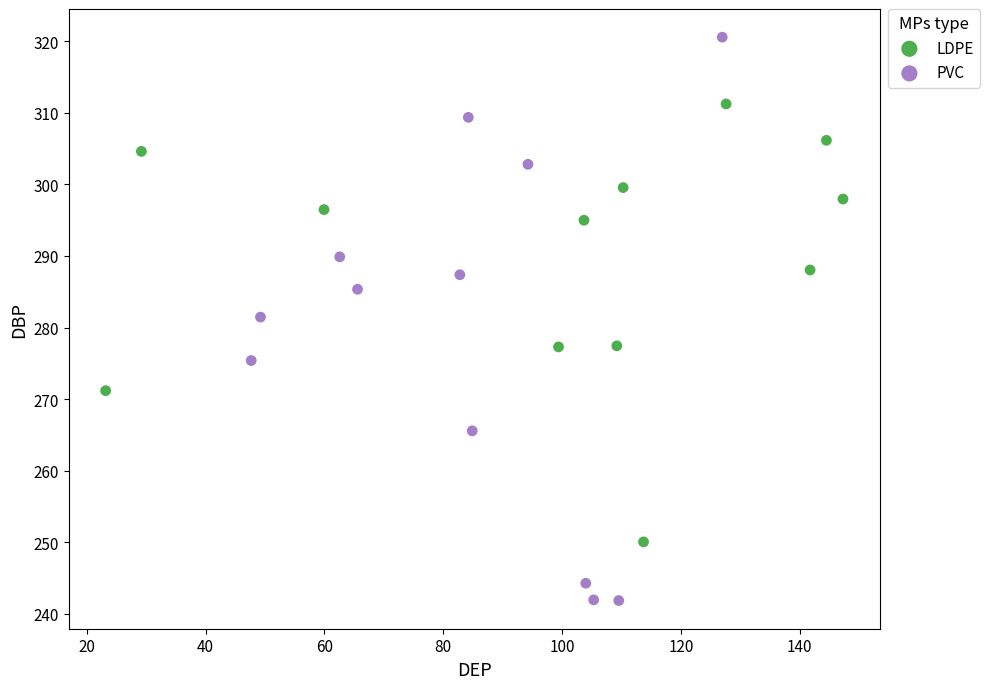

Which series reaches the minimum Y coordinate?

PVC